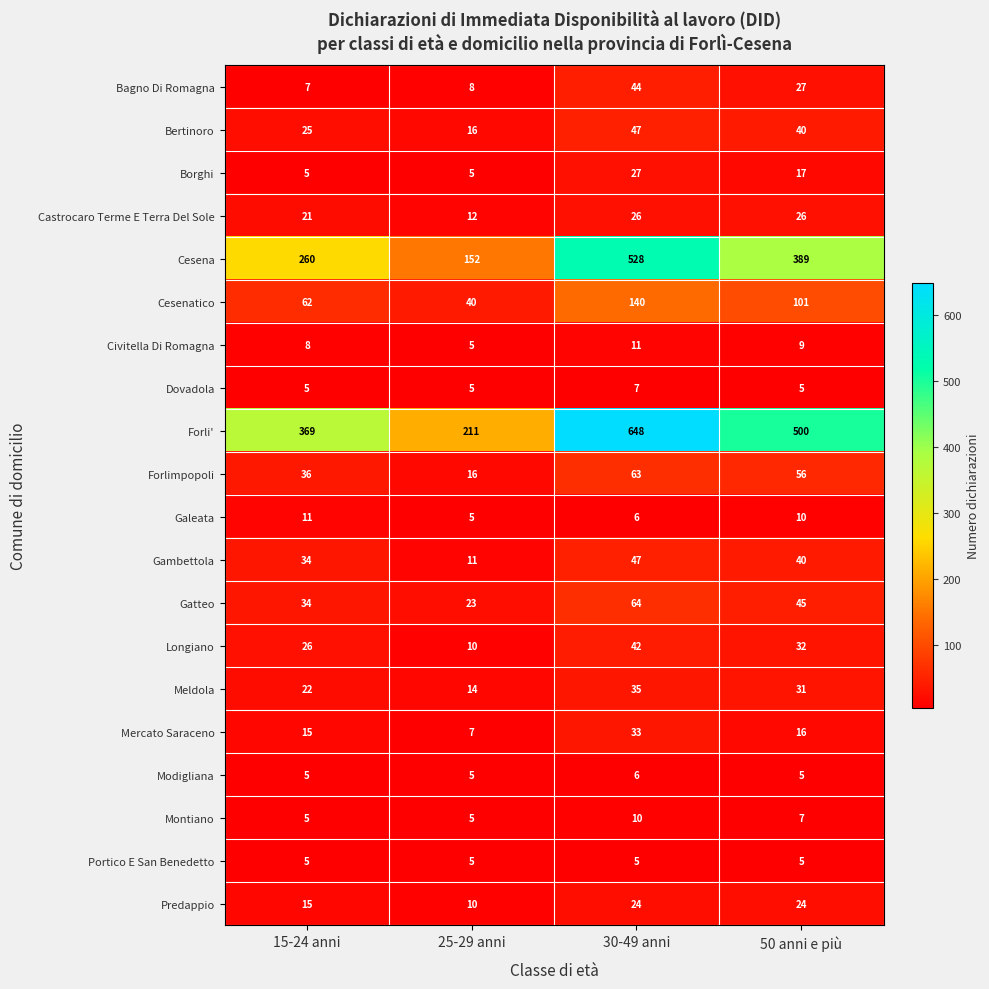

At how many categories does at least one series exceed 333?

3